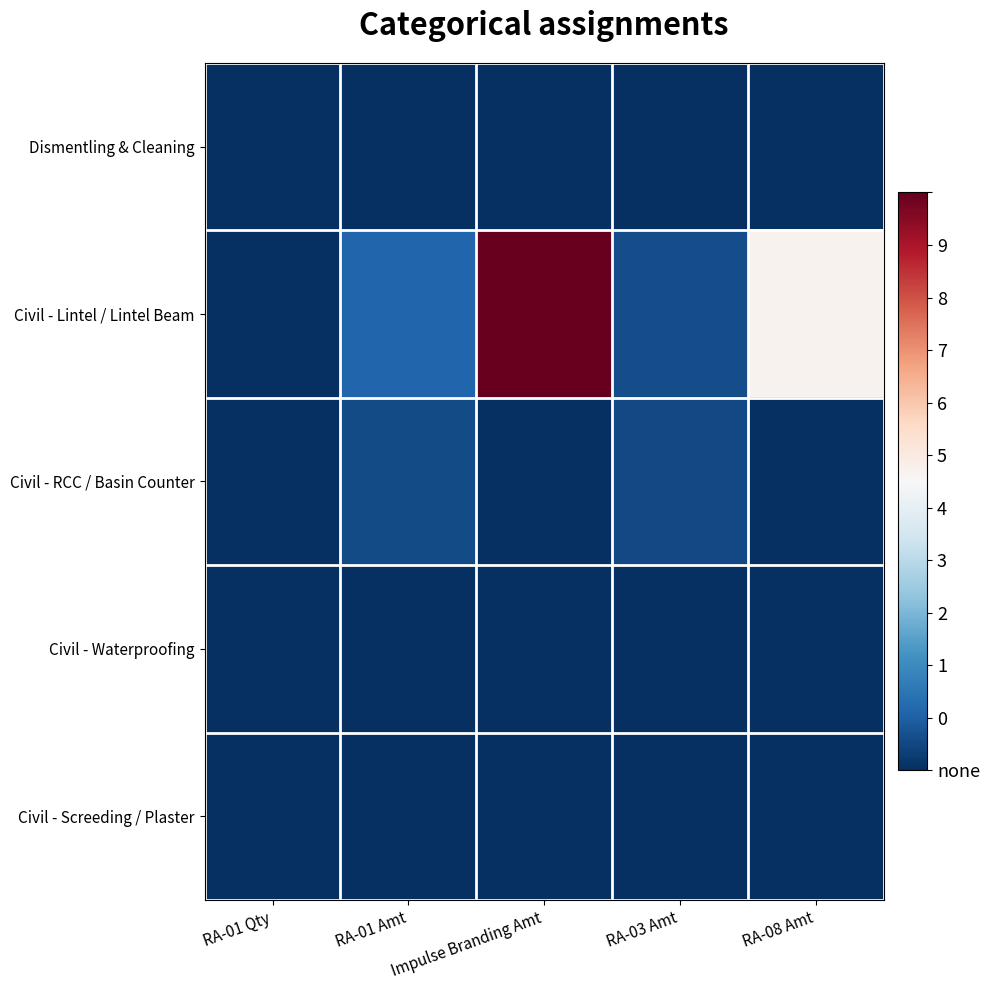

Reading left to right, list all the values displayed in this chart.

Dismentling & Cleaning: RA-01 Qty=0.0	RA-01 Amt=0.0	Impulse Branding Amt=0.0	RA-03 Amt=0.0	RA-08 Amt=0.0
Civil - Lintel / Lintel Beam: RA-01 Qty=0.0	RA-01 Amt=9348.0	Impulse Branding Amt=91439.0	RA-03 Amt=5276.7	RA-08 Amt=47355.0
Civil - RCC / Basin Counter: RA-01 Qty=0.0	RA-01 Amt=4910.1	Impulse Branding Amt=0.0	RA-03 Amt=4343.6	RA-08 Amt=0.0
Civil - Waterproofing: RA-01 Qty=0.0	RA-01 Amt=0.0	Impulse Branding Amt=0.0	RA-03 Amt=0.0	RA-08 Amt=0.0
Civil - Screeding / Plaster: RA-01 Qty=0.0	RA-01 Amt=0.0	Impulse Branding Amt=0.0	RA-03 Amt=0.0	RA-08 Amt=0.0